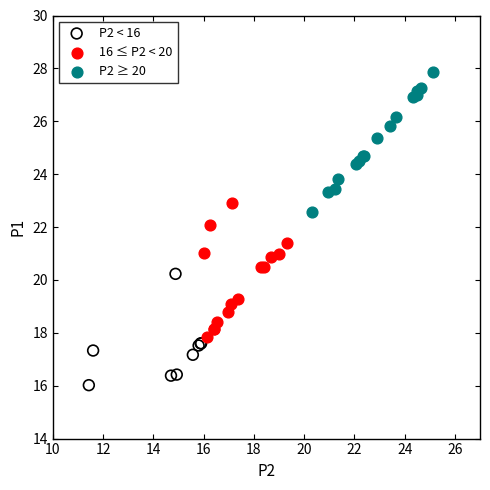

What are all the series names shown in the legend?

P2 < 16, 16 ≤ P2 < 20, P2 ≥ 20